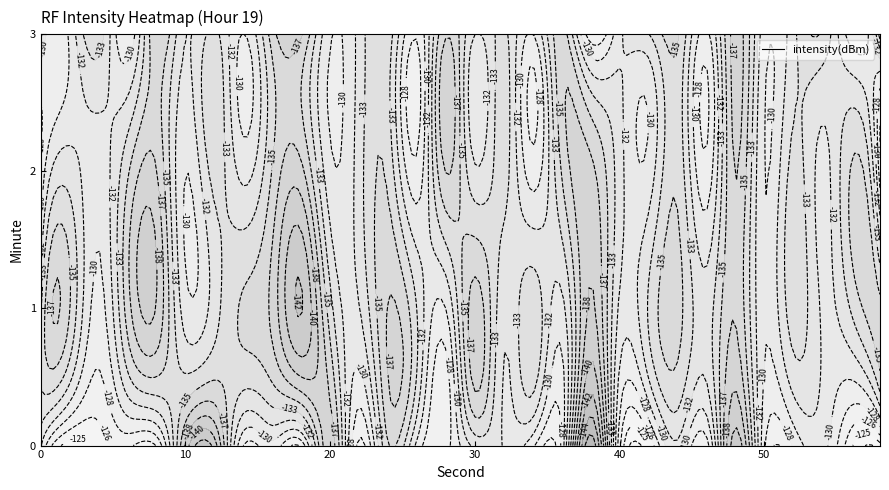

At 27, list the series in order from largest to smallest.

0, 2, 1, 3